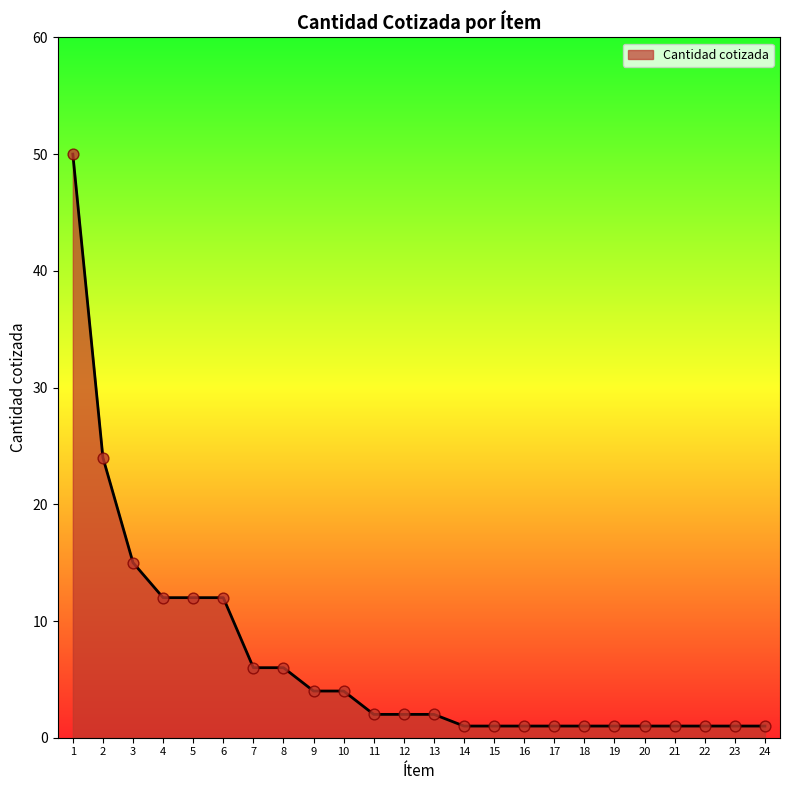

What is the change in value from 13 to 15?

-1